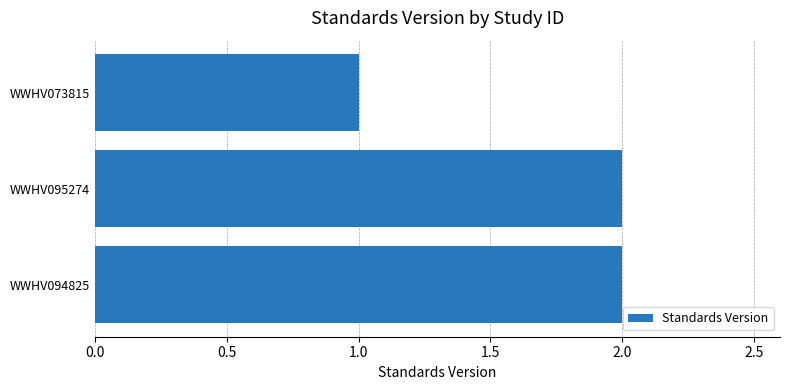

Approximately how many times larger is the value at WWHV095274 compared to WWHV073815?

2.0